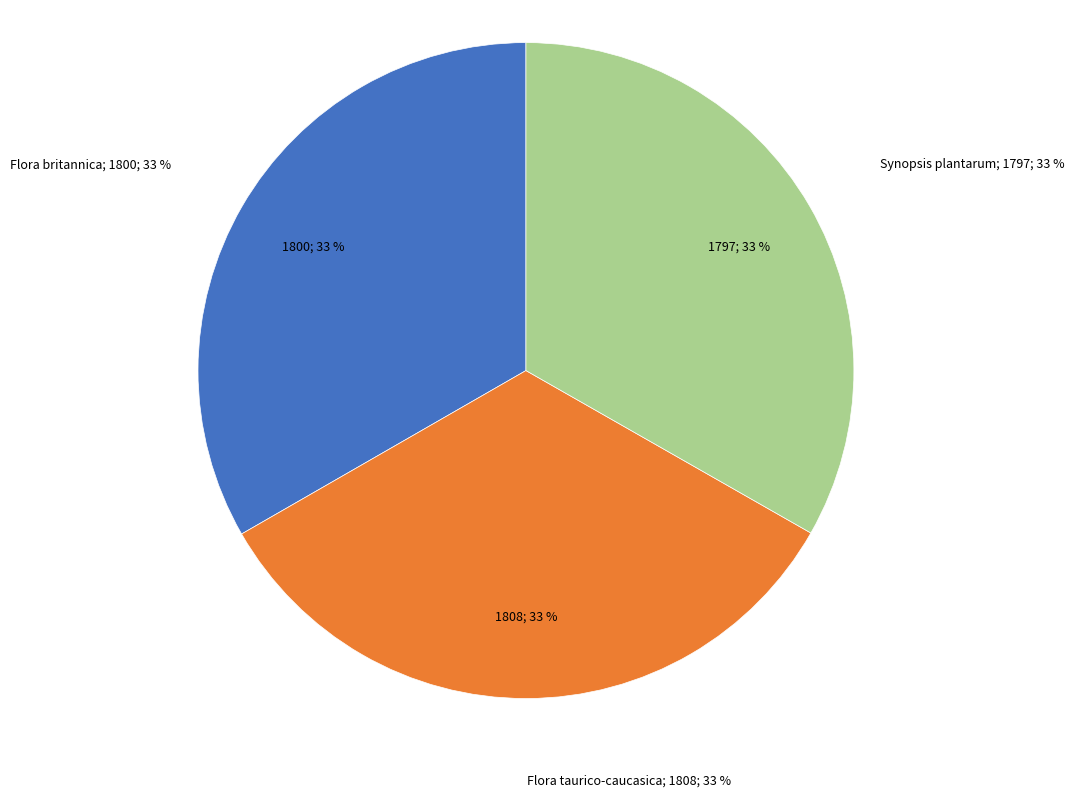

True or false: Flora taurico-caucasica accounts for 33% of the total.

True